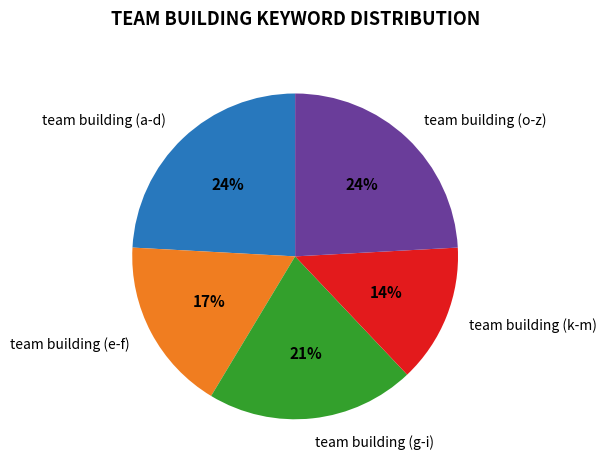

Is there a majority slice in this chart?

No